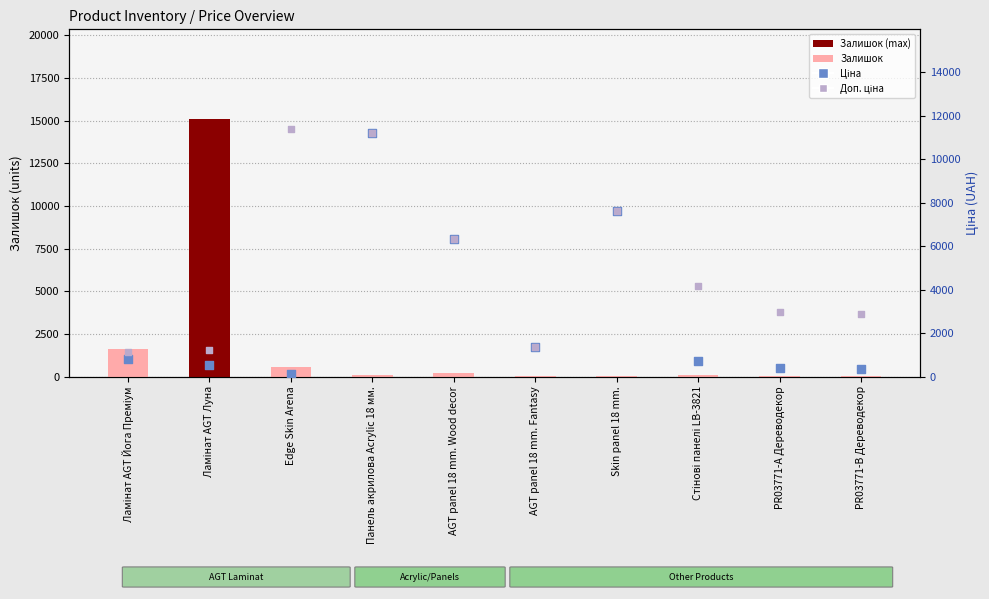

Which series reaches the minimum Y coordinate?

Залишок